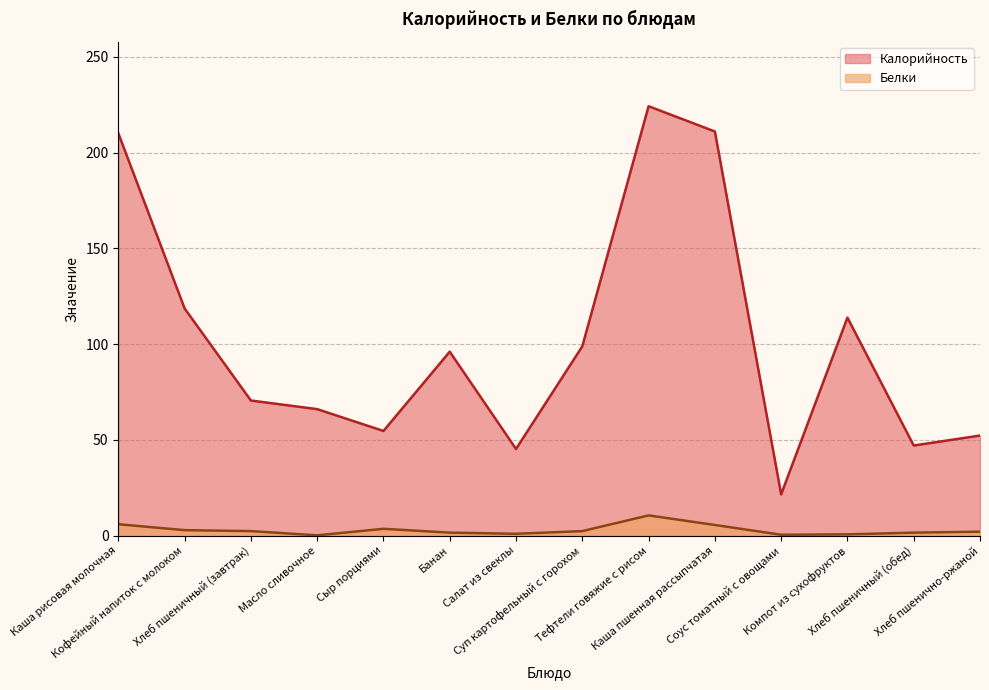

What value does the Белки series have at Банан?

1.5